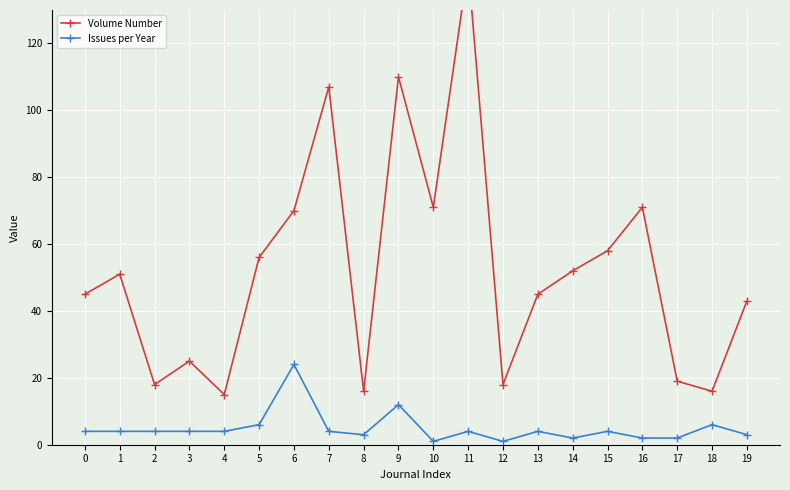

What is the difference between the maximum and minimum values in the Issues per Year series?

23